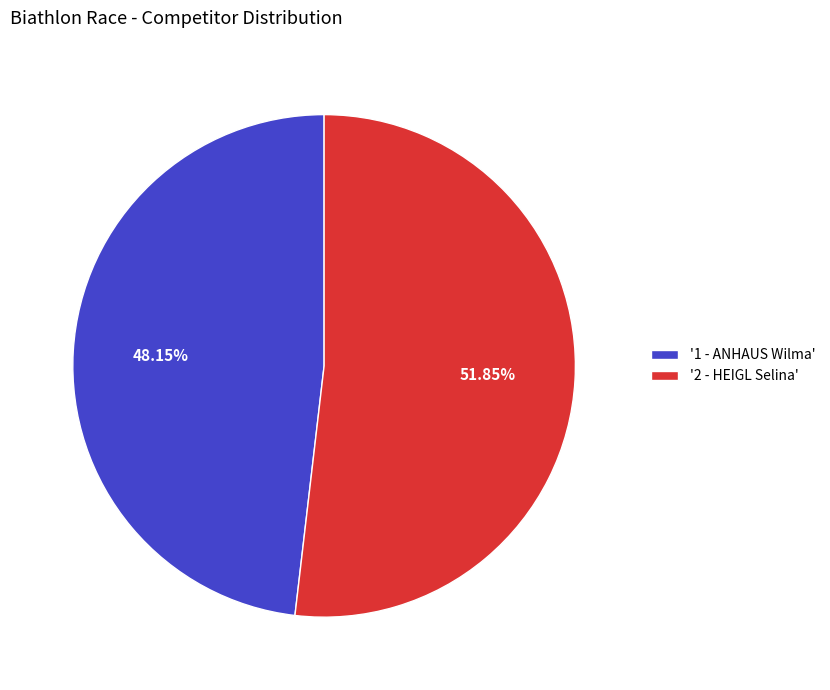

Between '2 - HEIGL Selina' and '1 - ANHAUS Wilma', which is larger?

'2 - HEIGL Selina'